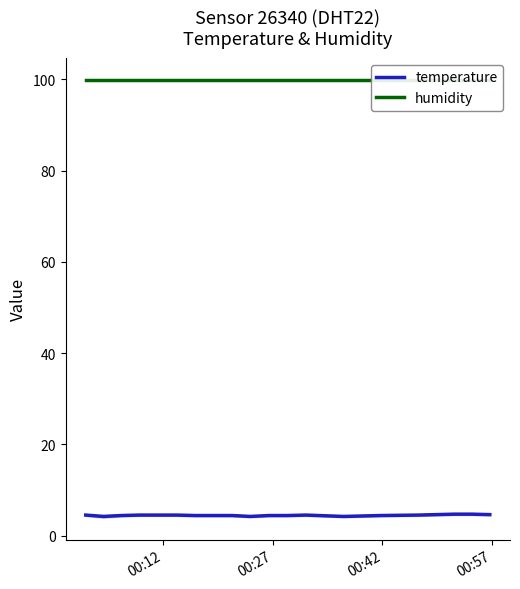

Reading right to left, list all the values displayed in this chart.

temperature: 4.6	4.7	4.7	4.6	4.5	4.4	4.2	4.5	4.4	4.4	4.2	4.4	4.4	4.4	4.5	4.5	4.5	4.4	4.2	4.5
humidity: 99.9	99.9	99.9	99.9	99.9	99.9	99.9	99.9	99.9	99.9	99.9	99.9	99.9	99.9	99.9	99.9	99.9	99.9	99.9	99.9